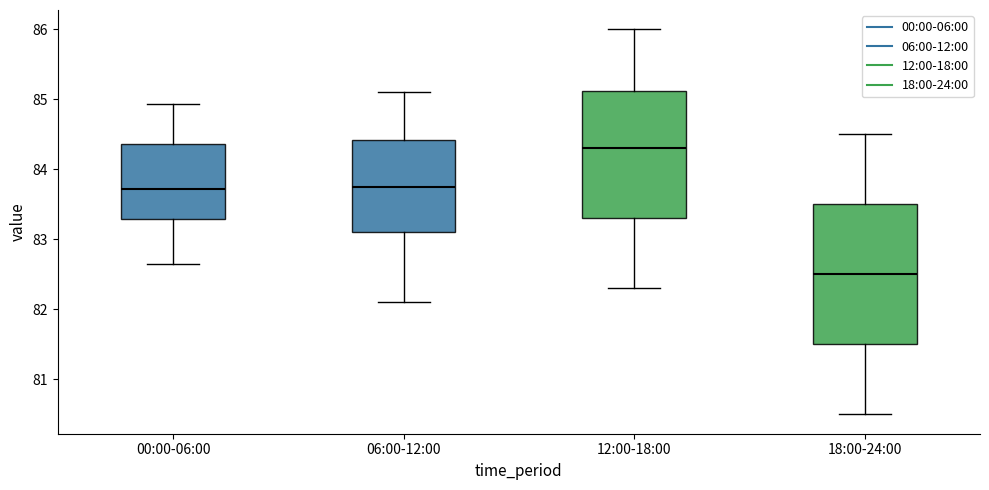

Where is the upper edge of the box for 06:00-12:00 on the y-axis? The values are not printed on the chart, so give them approximately, as read against the axis.

84.4